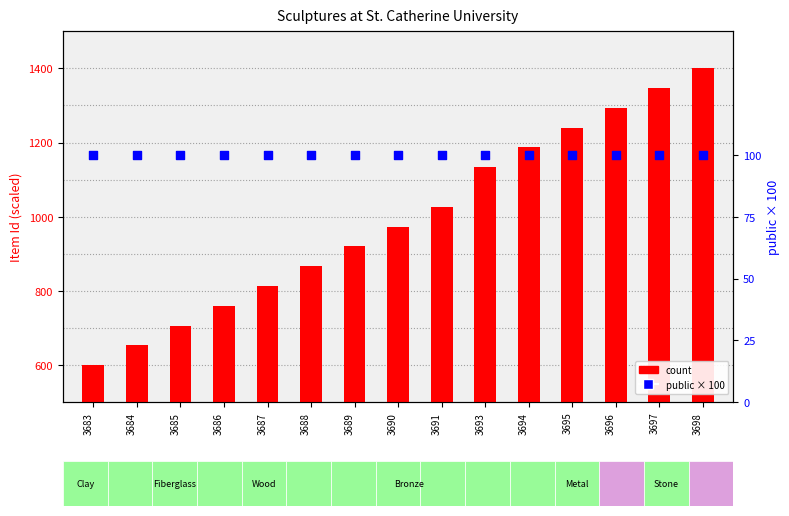

Is the value of count at 3691 greater than the value of public (×100) at 3694?

Yes